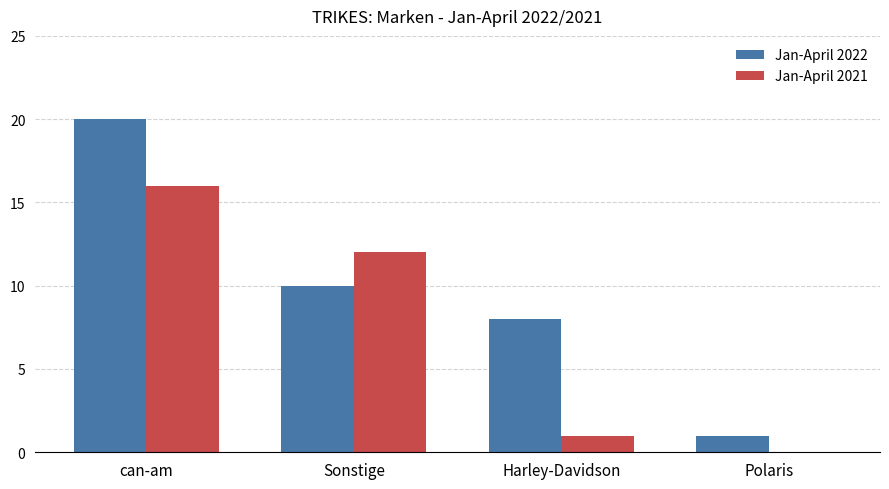

How many groups of bars are there?

4